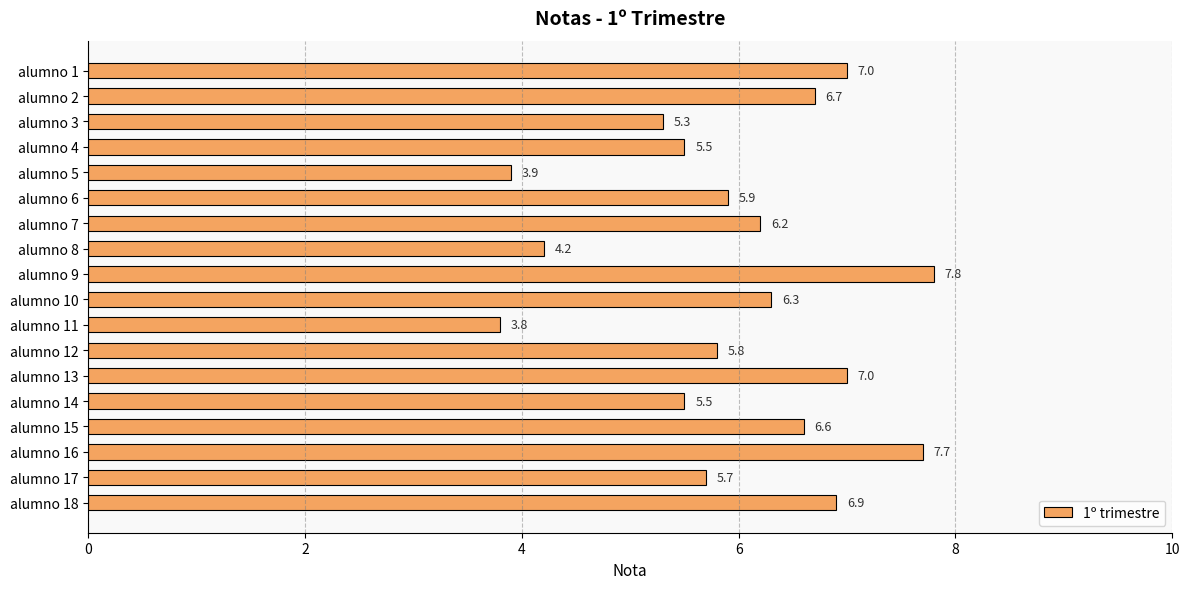

What value does the data have at alumno 7?

6.2